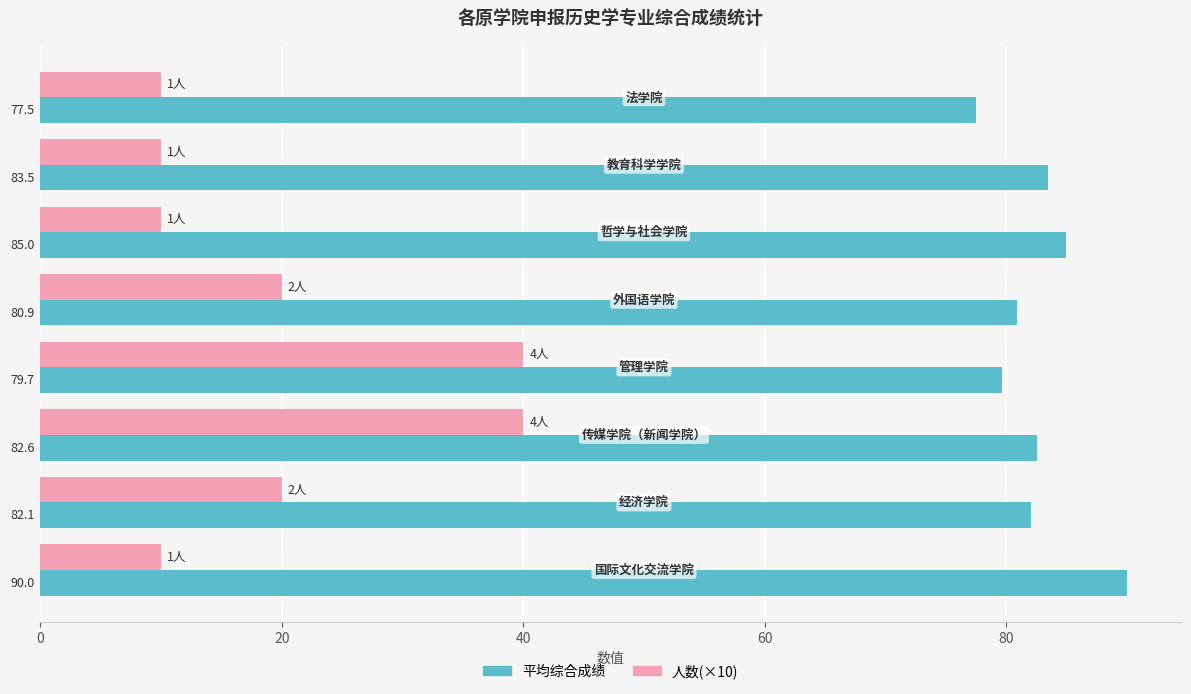

Count the 人数(×10) values in the range 10 to 40.

8